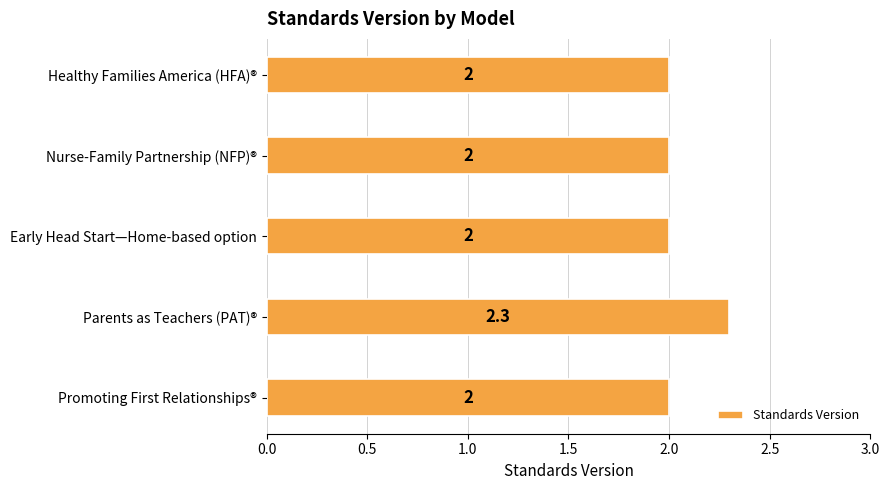

What is the greatest value displayed?

2.3